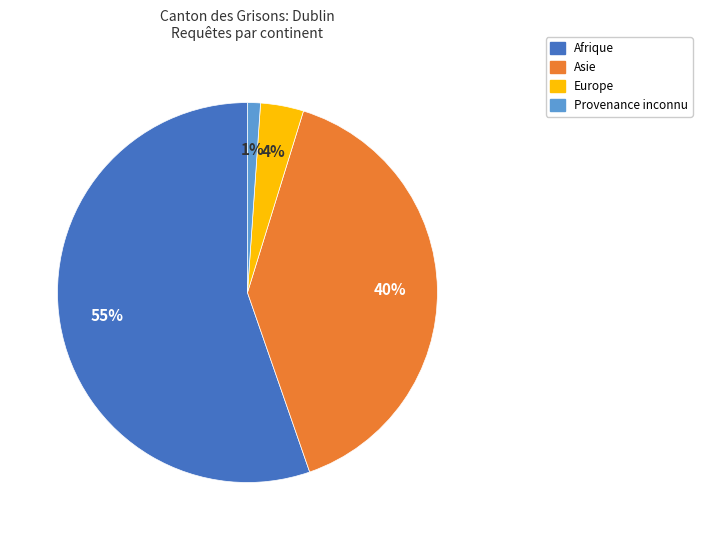

Do Afrique and Provenance inconnu together represent more than half of the pie?

Yes